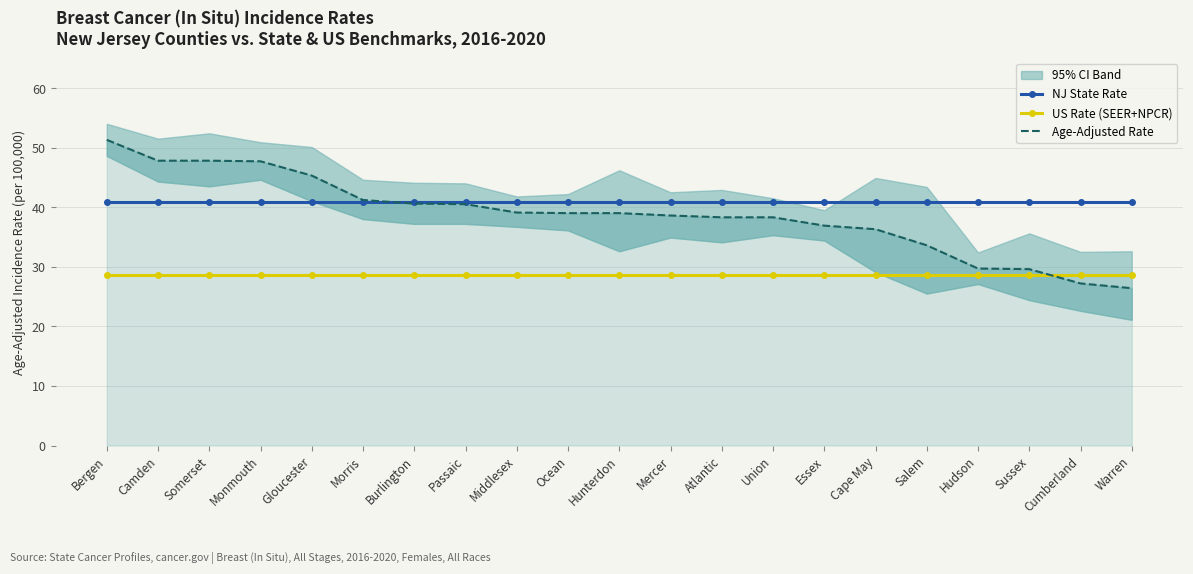

What is the maximum value shown in the chart?

51.3